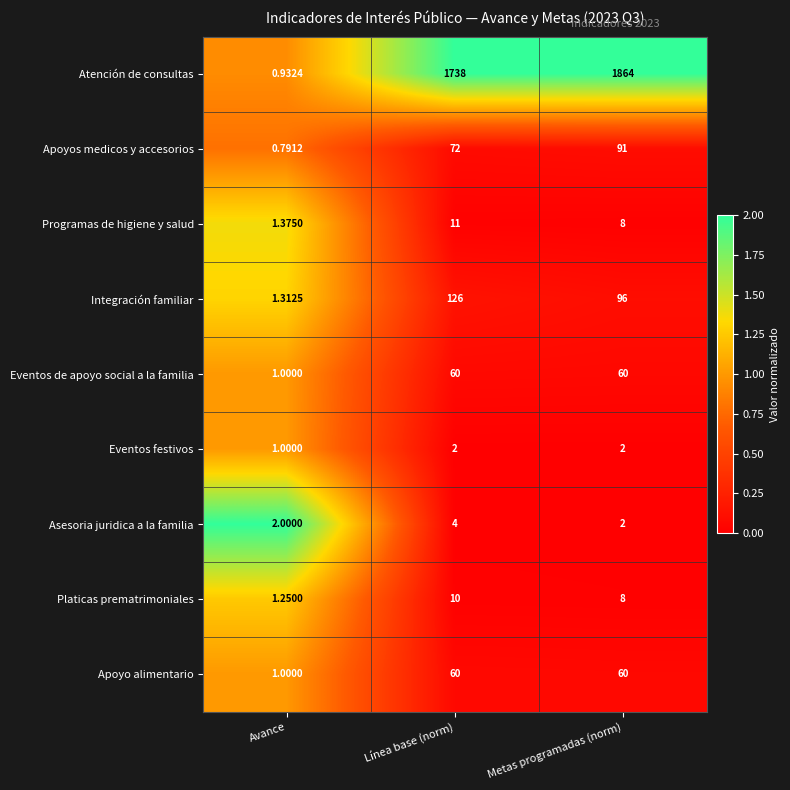

Which series has the largest total across all categories?

Atención de consultas